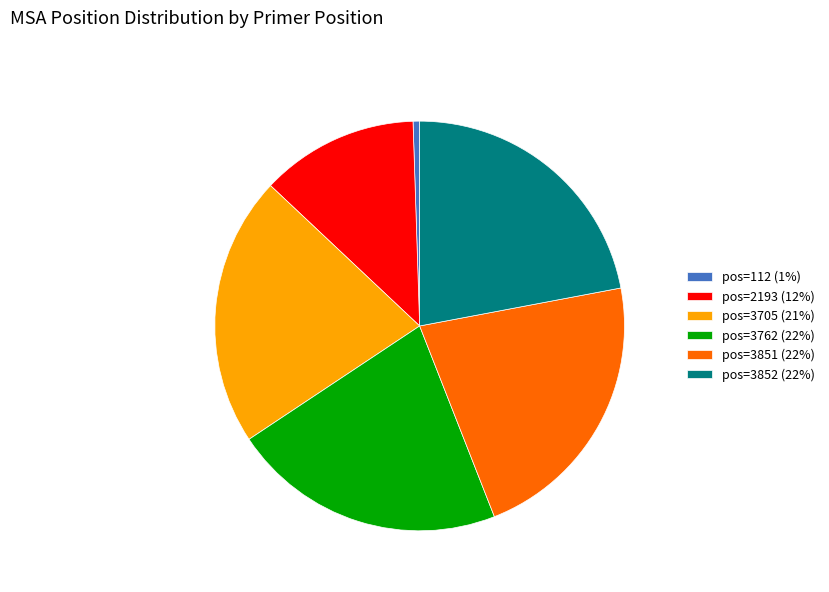

What is the ratio of the value at pos=3762 to the value at pos=112?

41.8